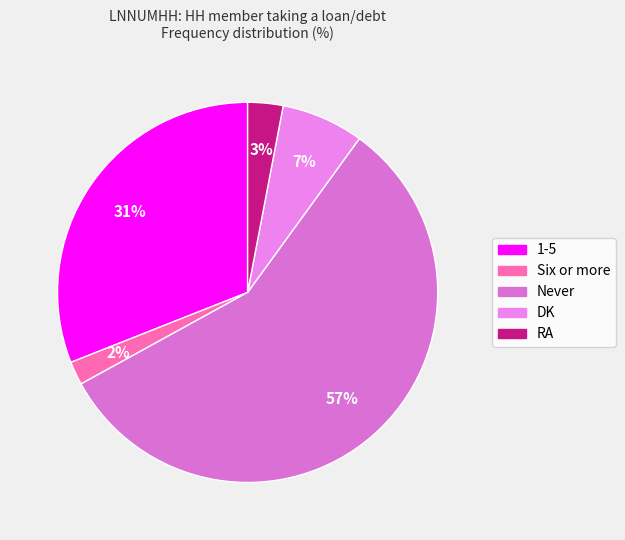

To the nearest percent, what portion does DK represent?

7%